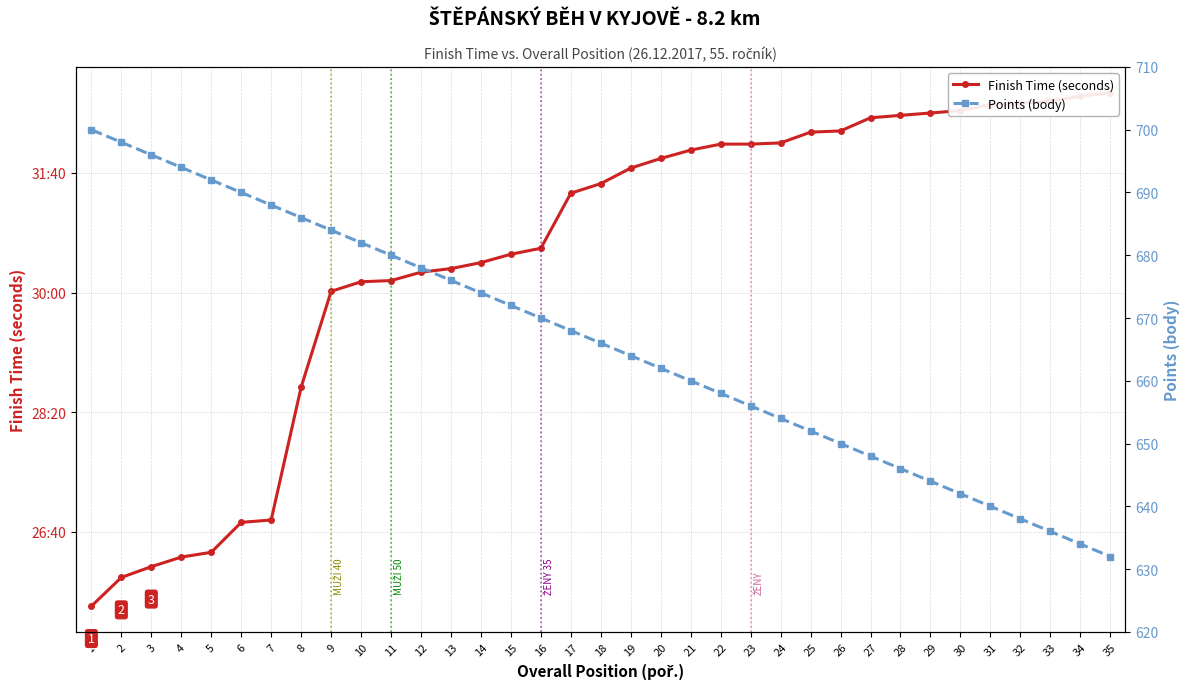

Rank the series by their maximum value, from lowest to highest.

Points (body), Finish Time (seconds)